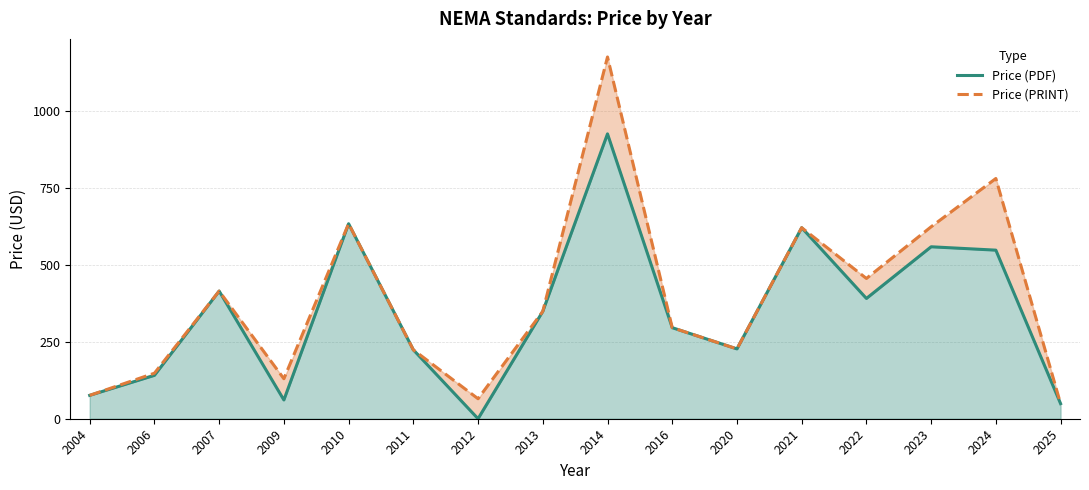

Does the chart display data point markers on the line(s)?

No